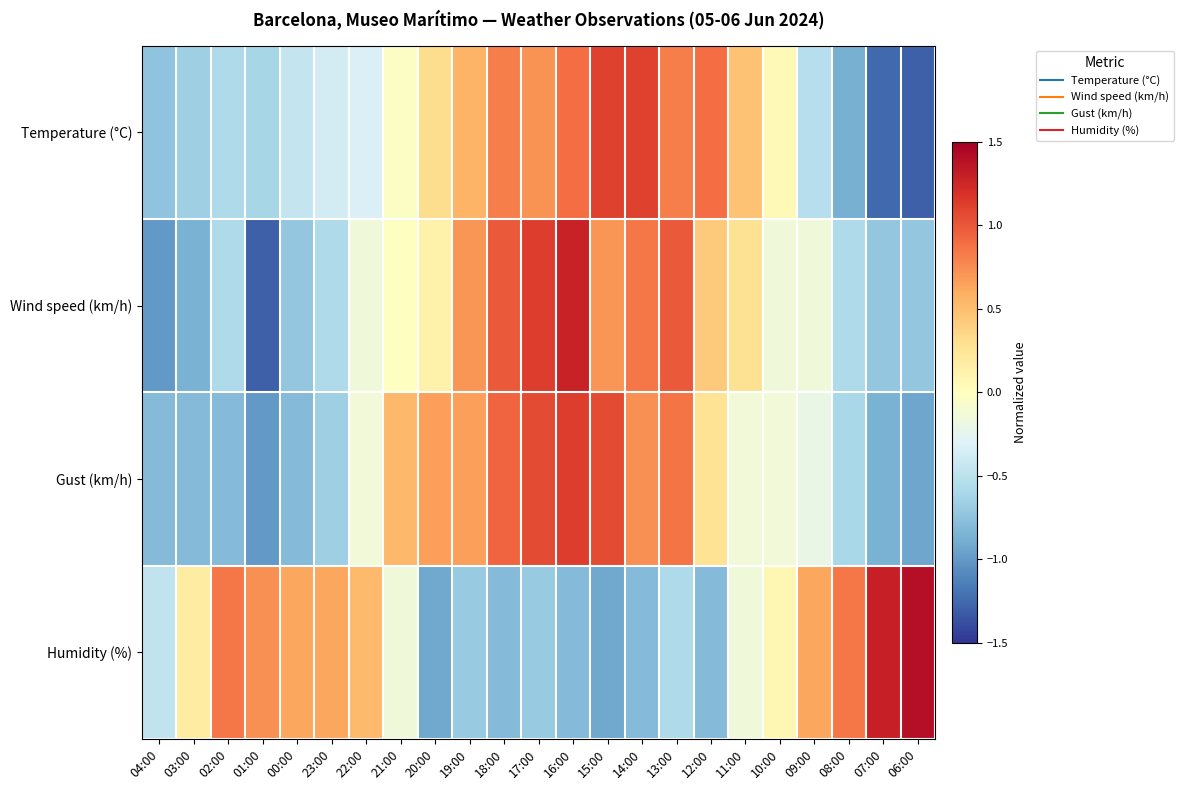

What is the minimum value shown in the chart?

-1.3